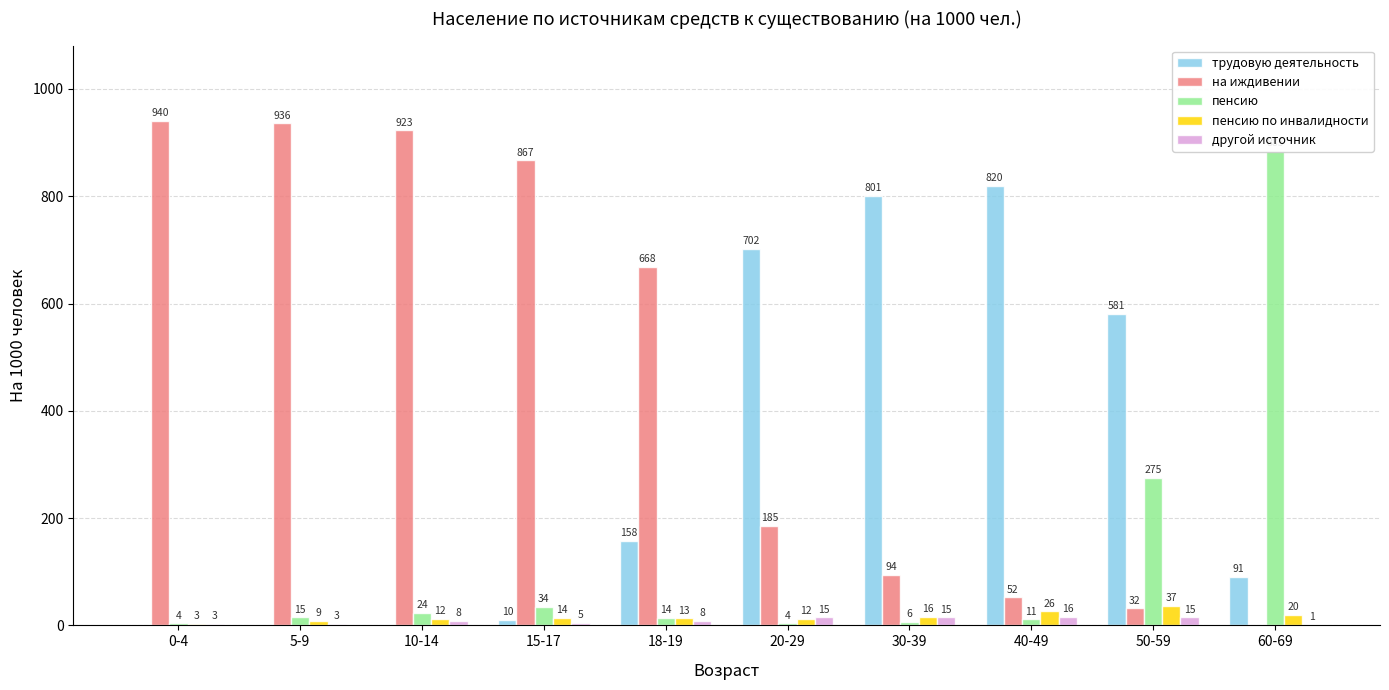

What is the difference between the highest and lowest values at 5-9?

936